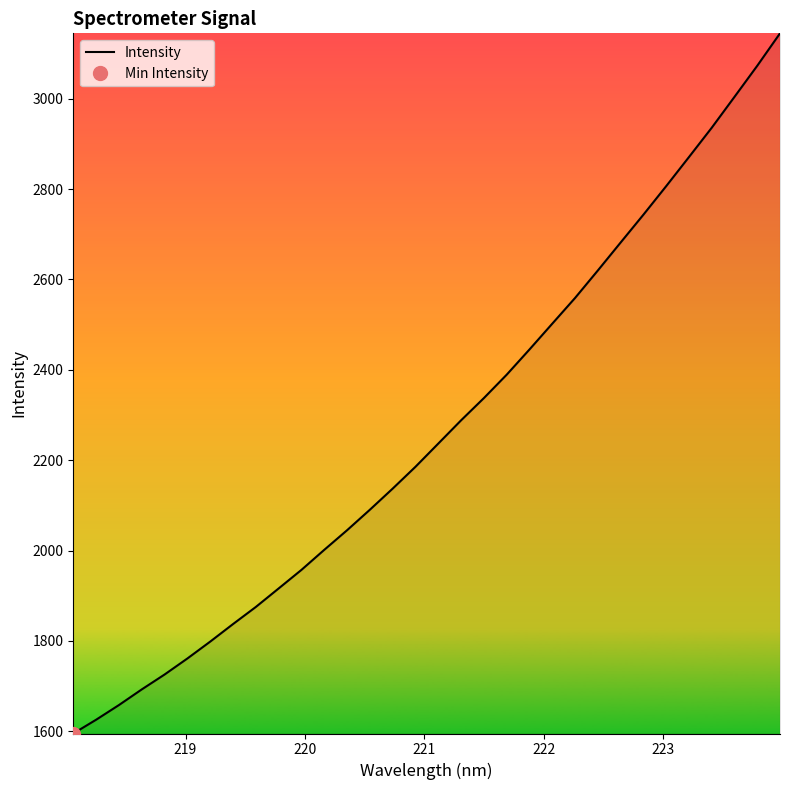

True or false: the data has more than 1 interior local peaks.

False